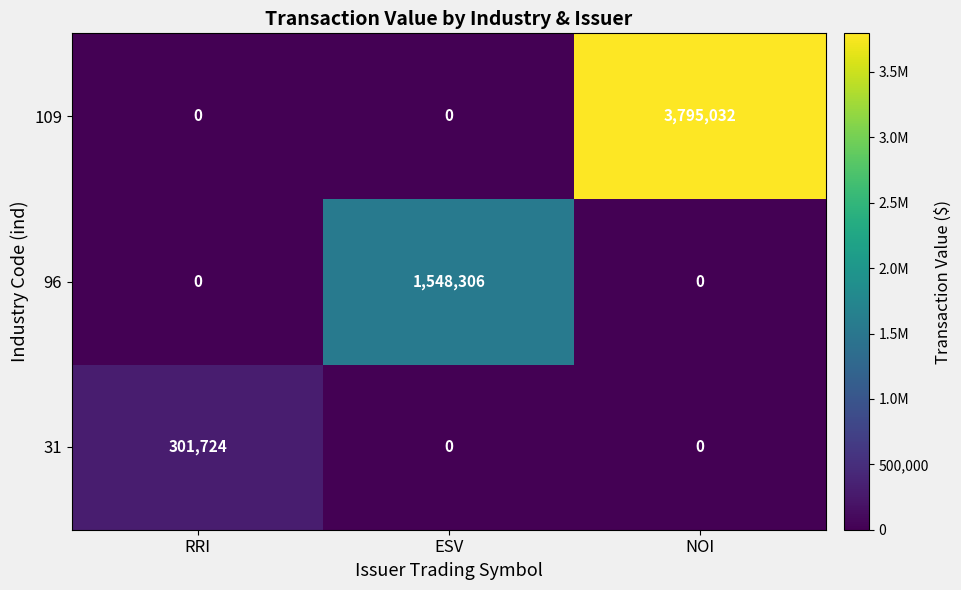

Rank the series by their average value, from lowest to highest.

31, 96, 109